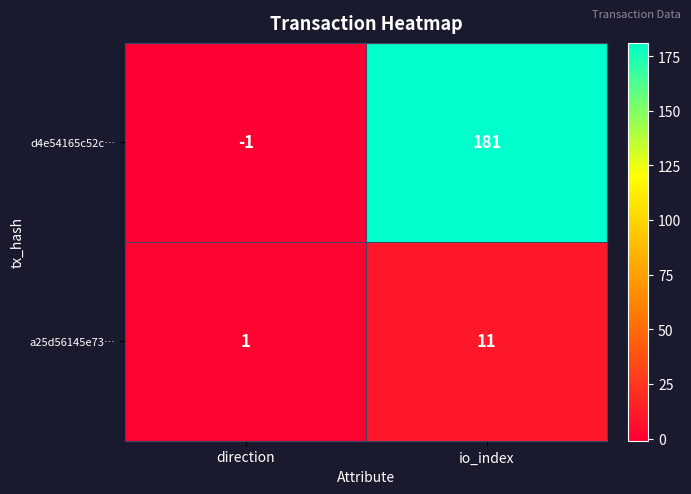

True or false: d4e54165c52c… has a value of 240 at io_index.

False